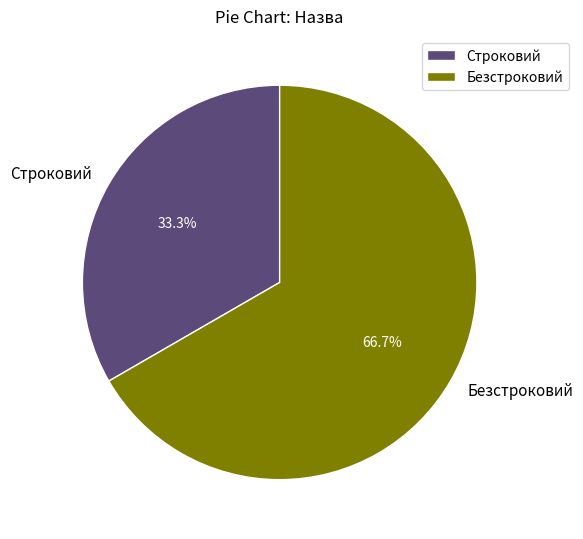

Rank the categories by value from lowest to highest.

Строковий, Безстроковий